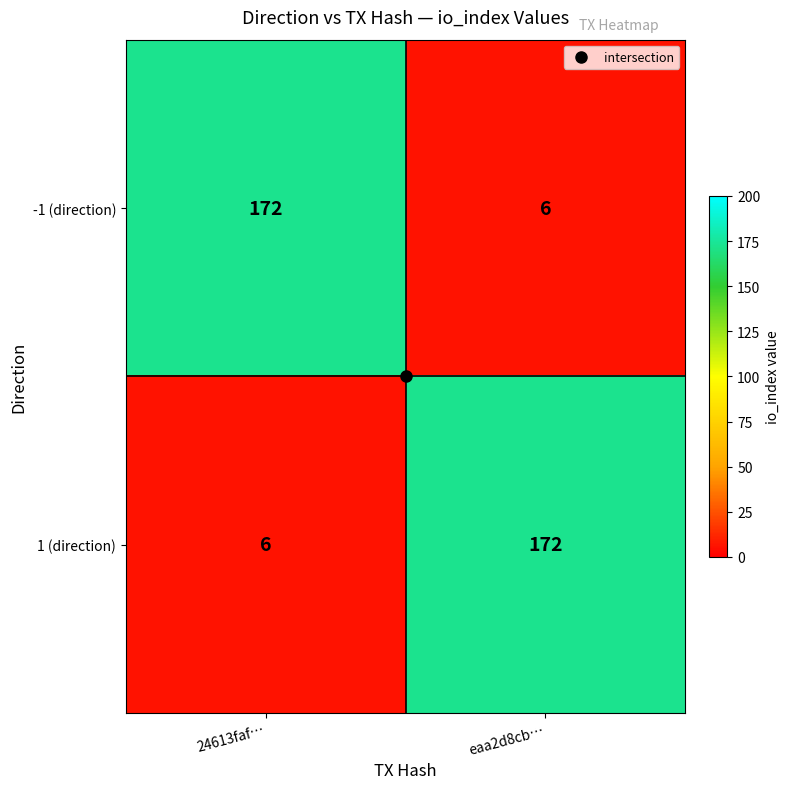

What is the sum of the -1 (direction) values at eaa2d8cb… and 24613faf…?

178